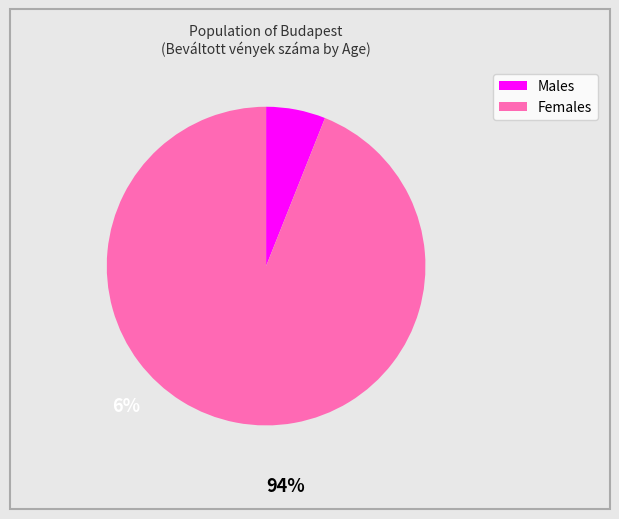

How many slices are in this pie chart?

2